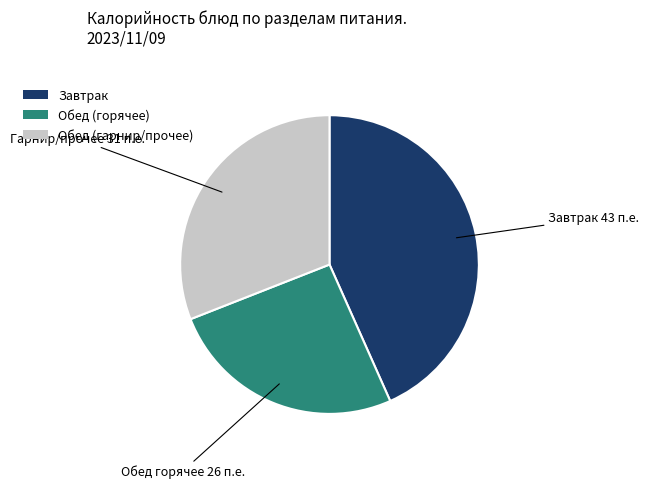

Rank the categories by value from lowest to highest.

Обед (горячее), Обед (гарнир/прочее), Завтрак